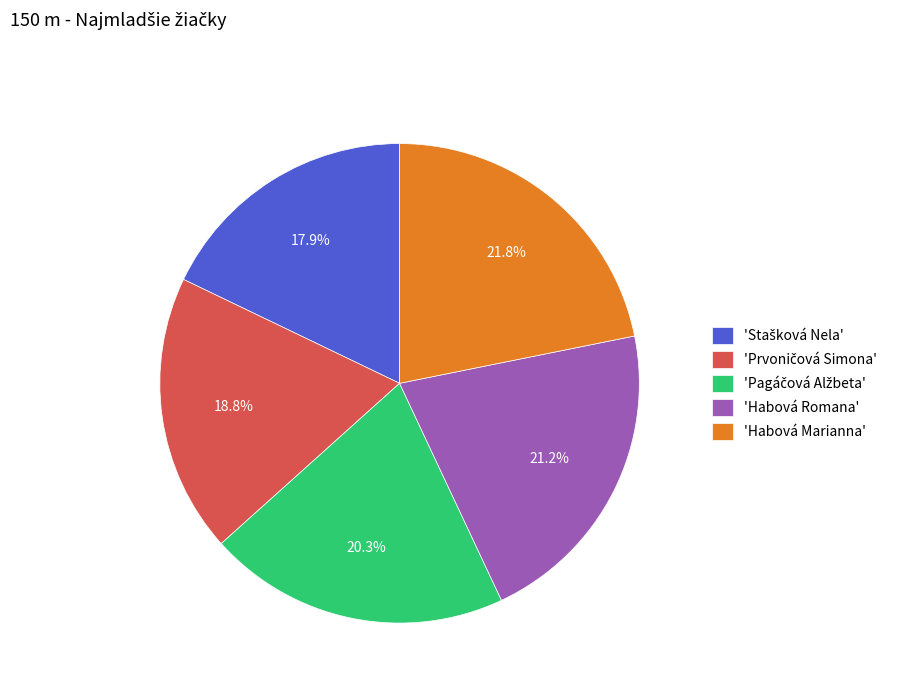

How much of the chart is everything except 'Habová Marianna'?

78.2%